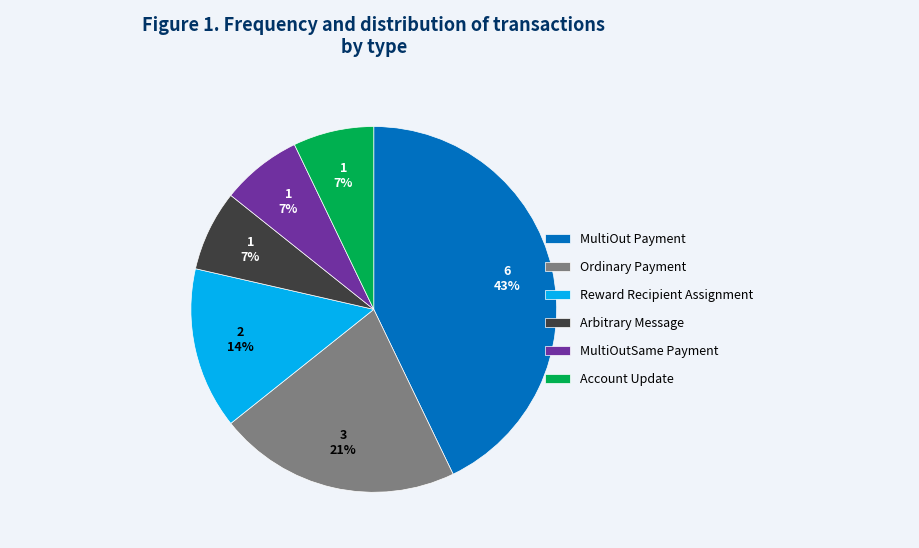

Combined, do MultiOut Payment and Reward Recipient Assignment account for over 50%?

Yes